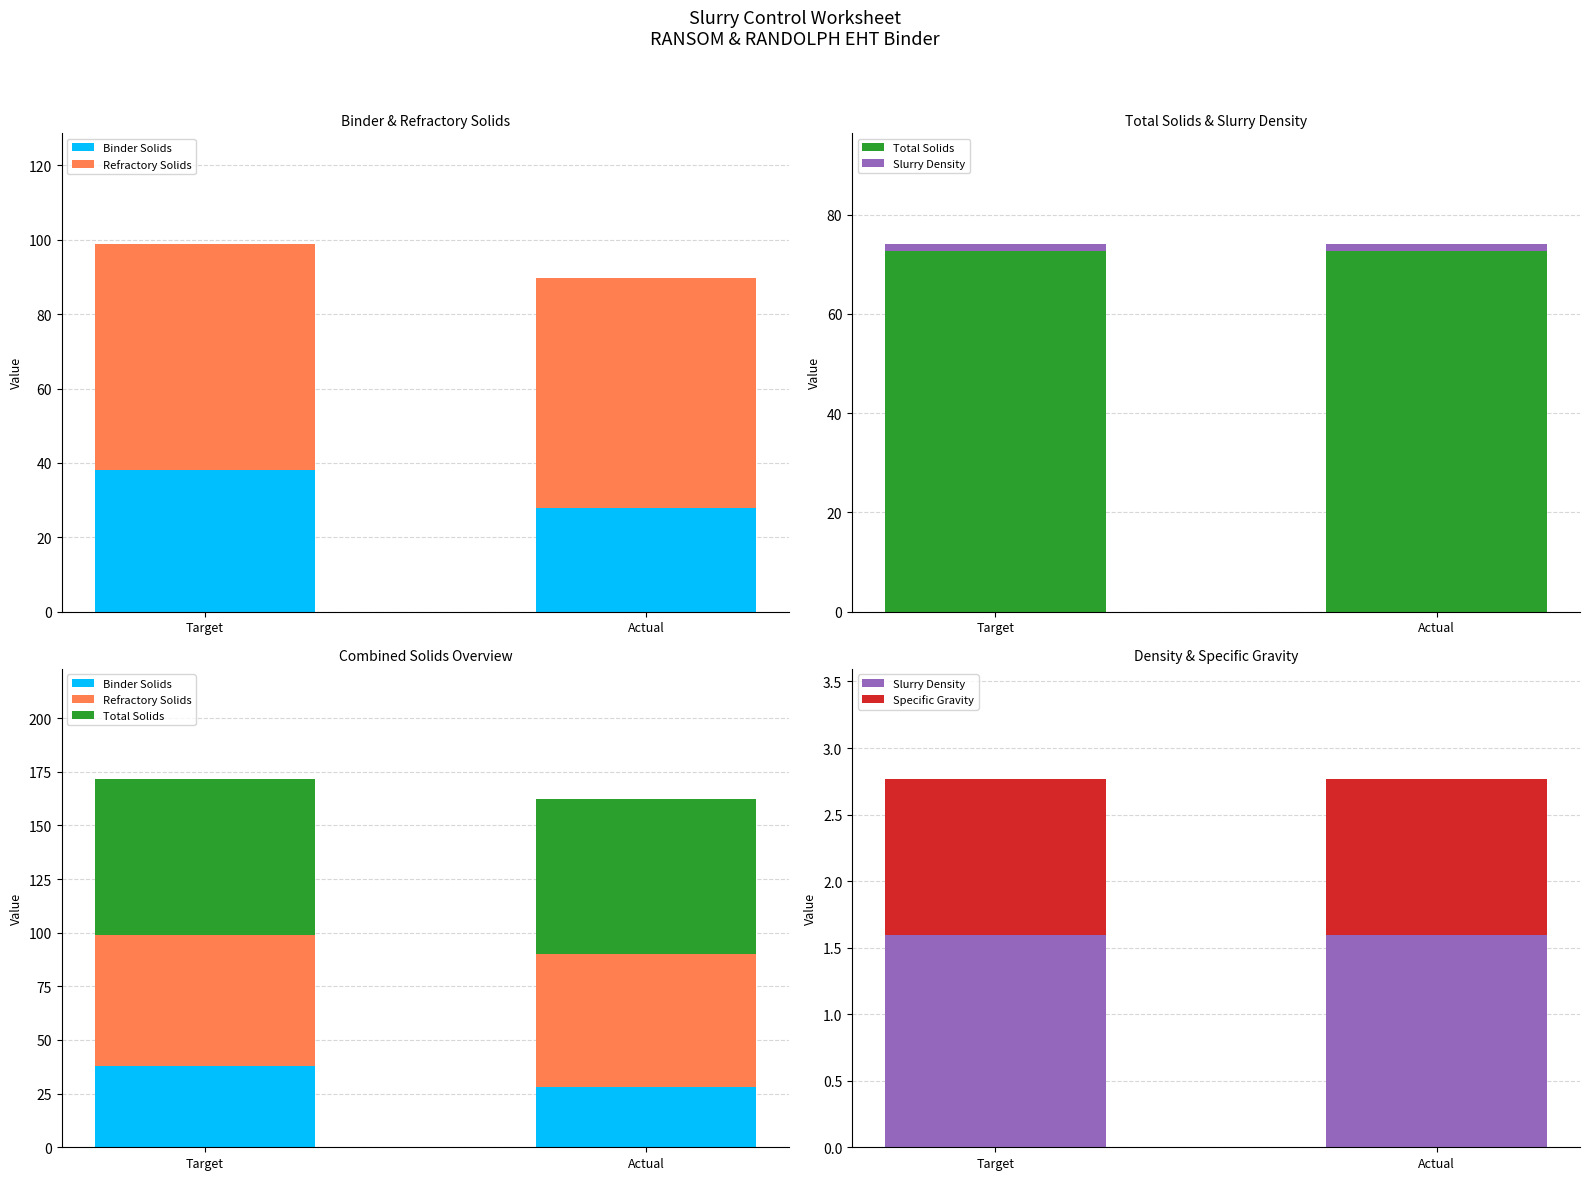

What position from the right is Target?

2